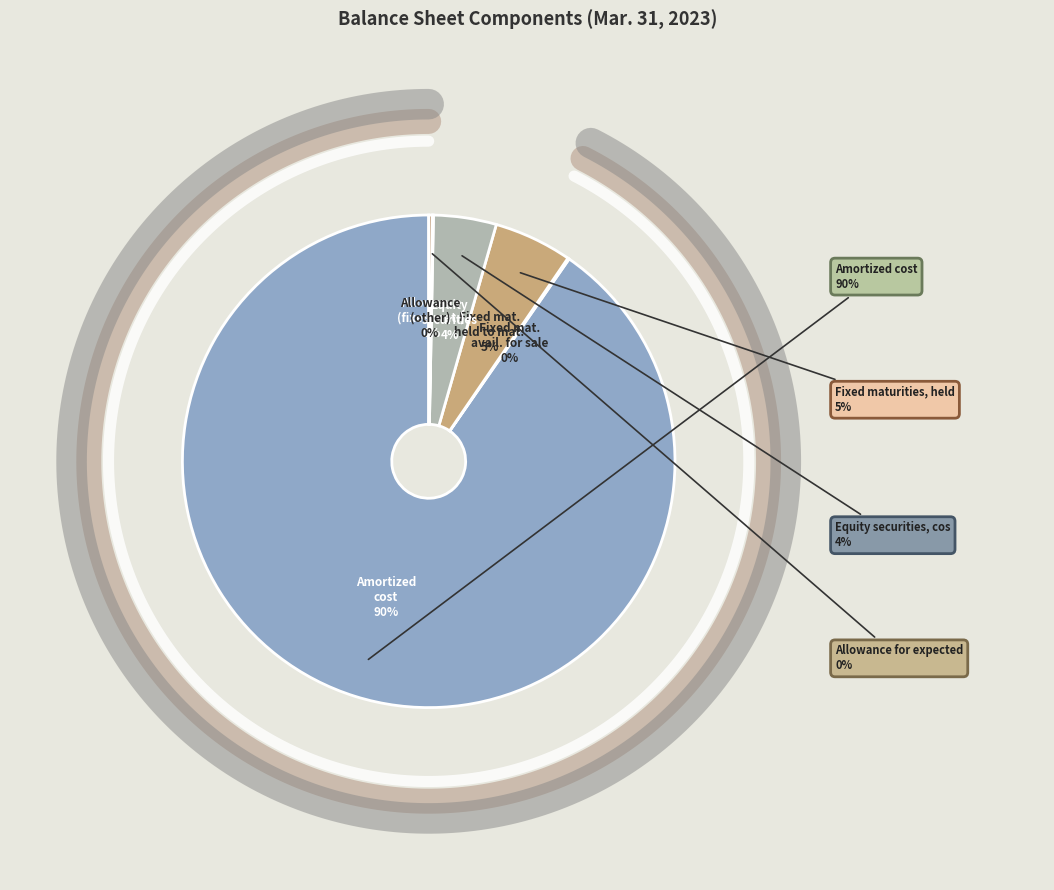

The Fixed maturities, available for sale slice represents 0% of the pie. True or false?

True